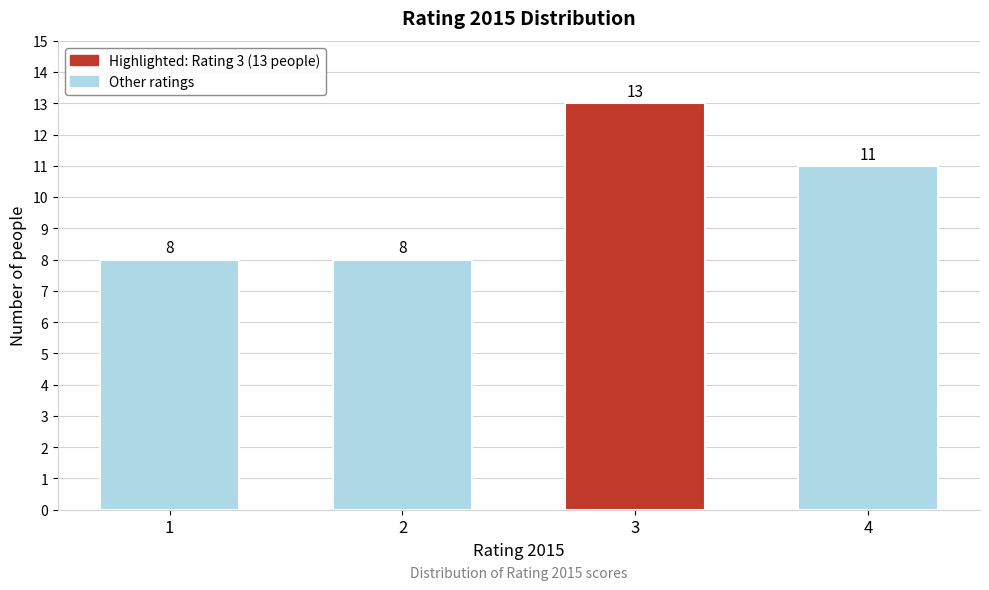

Reading right to left, what are all the values shown in this chart?

11	13	8	8